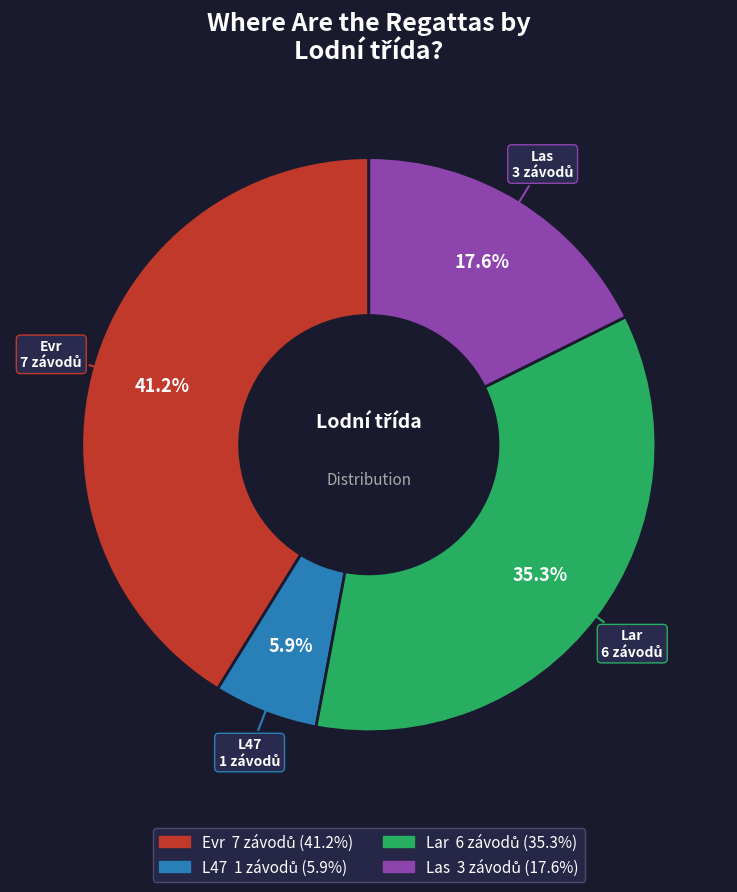

Count the number of slices in the pie.

4